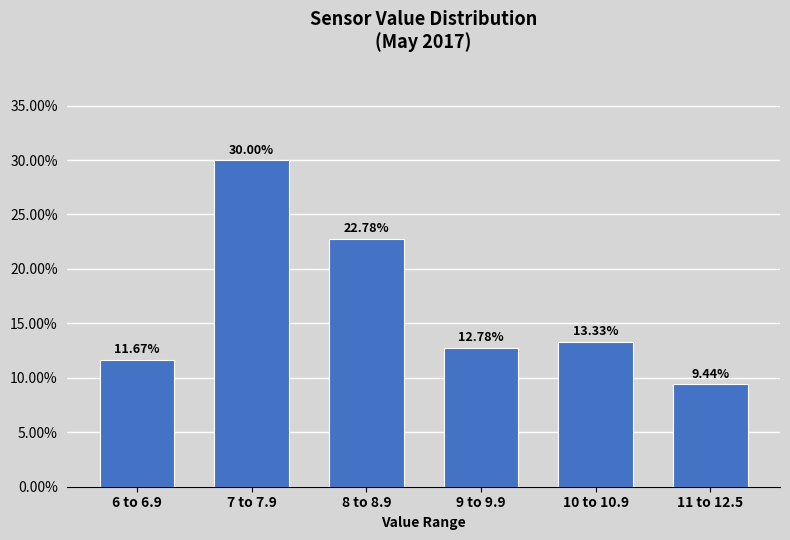

Which has a higher value, 9 to 9.9 or 6 to 6.9?

9 to 9.9